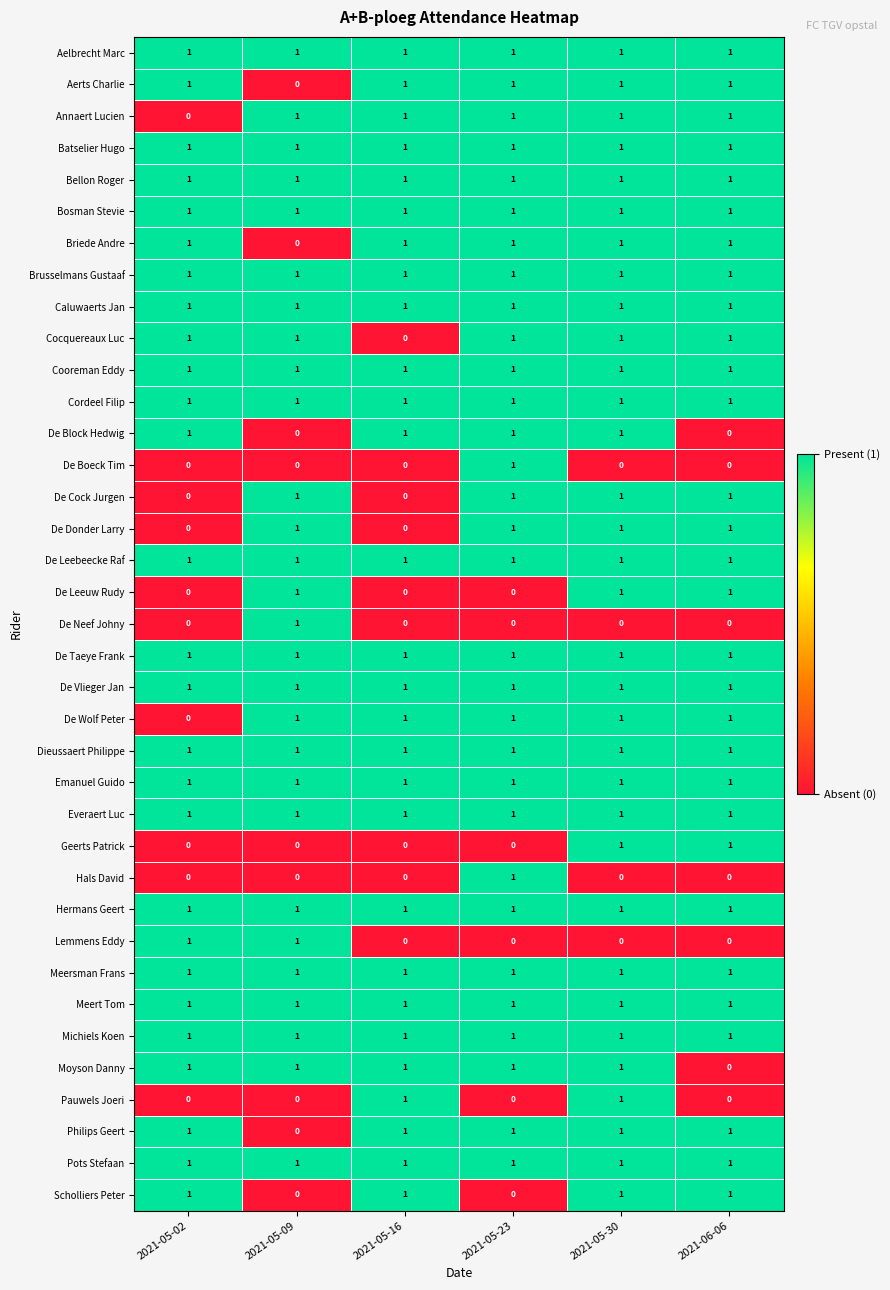

At which category is the sum across all series the highest?

2021-05-30